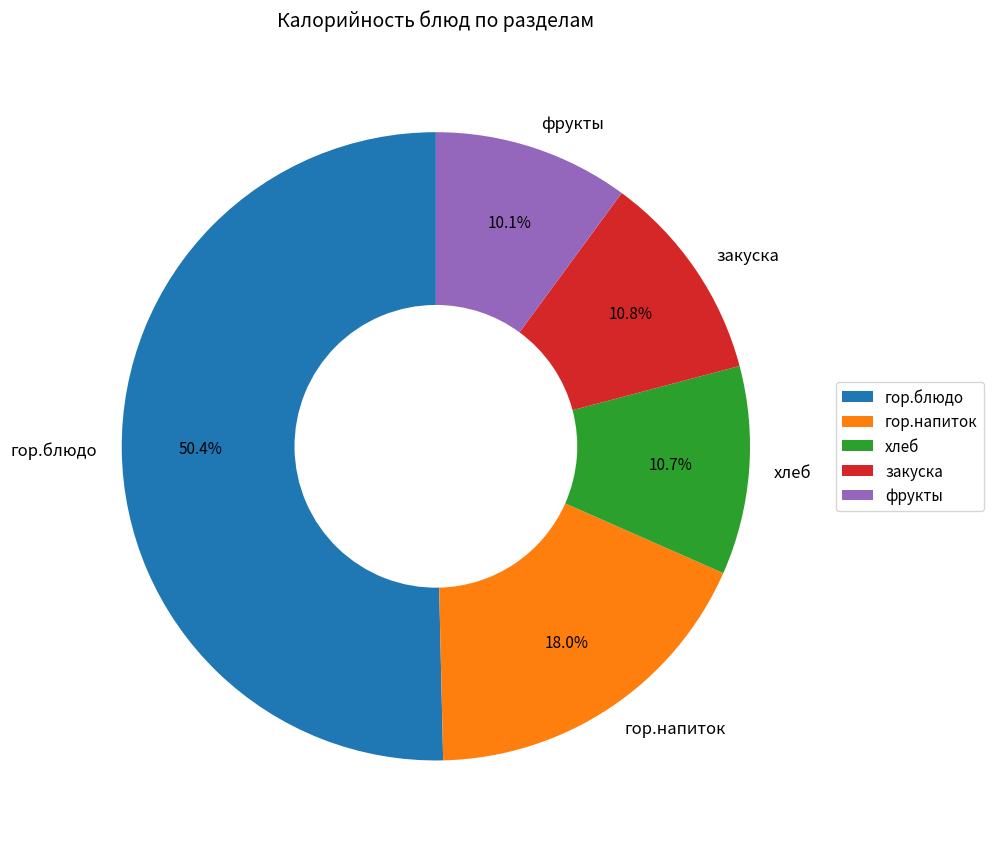

To the nearest percent, what is the average slice percentage?

20%